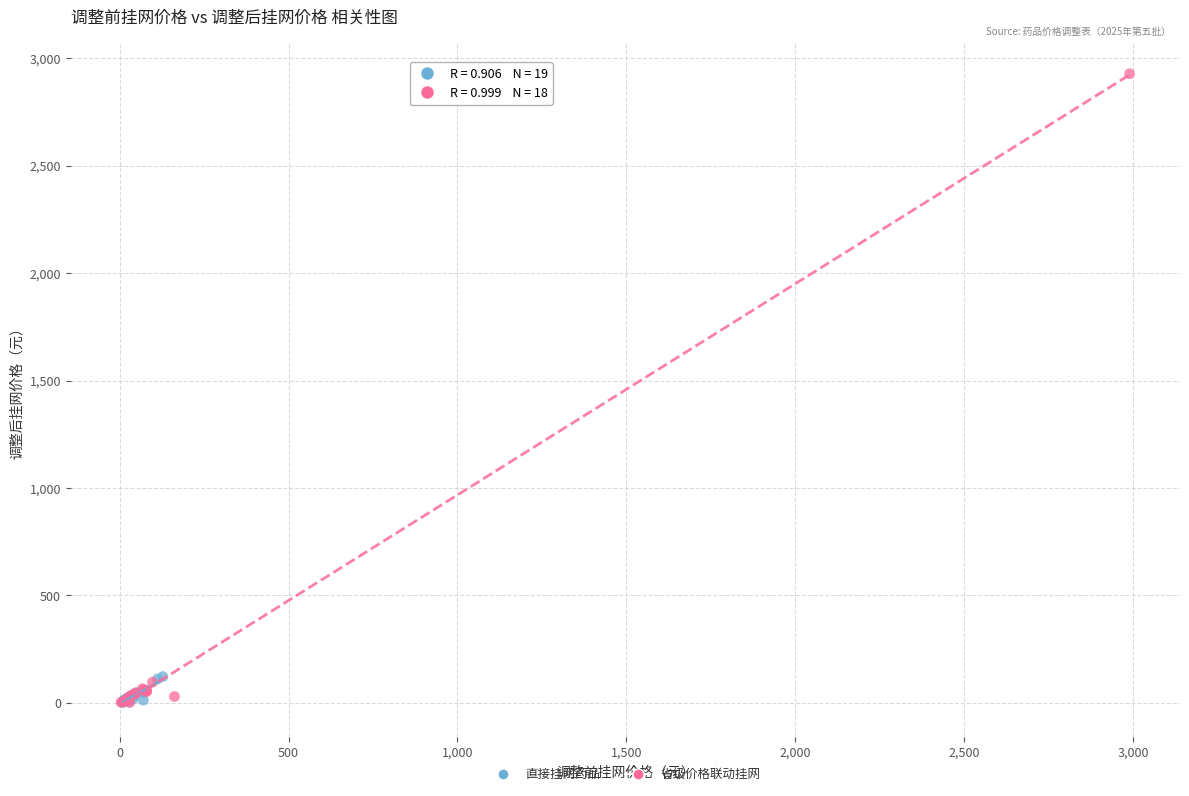

Which series has the widest spread of Y values?

省级价格联动挂网